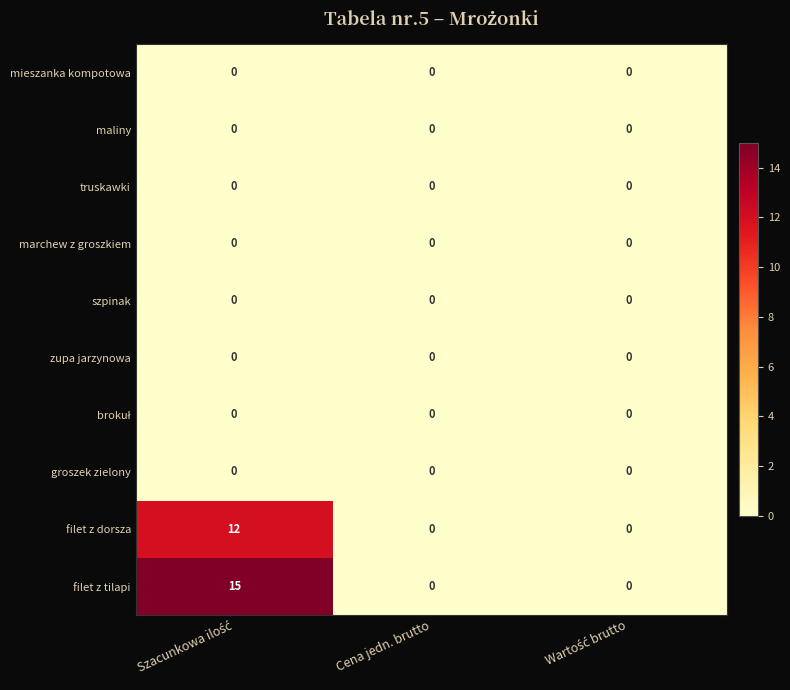

At how many categories does at least one series exceed 13?

1